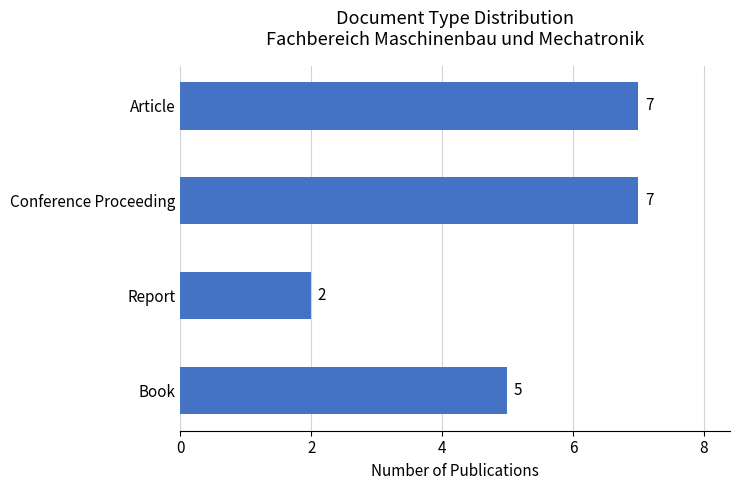

Which category has the lowest value across all series?

Report